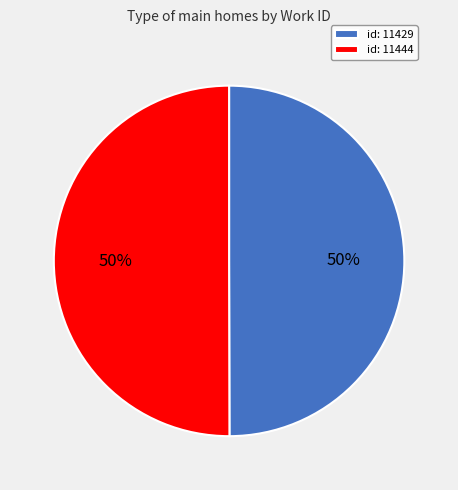

Is it true that id: 11444 is 50% of the pie?

True